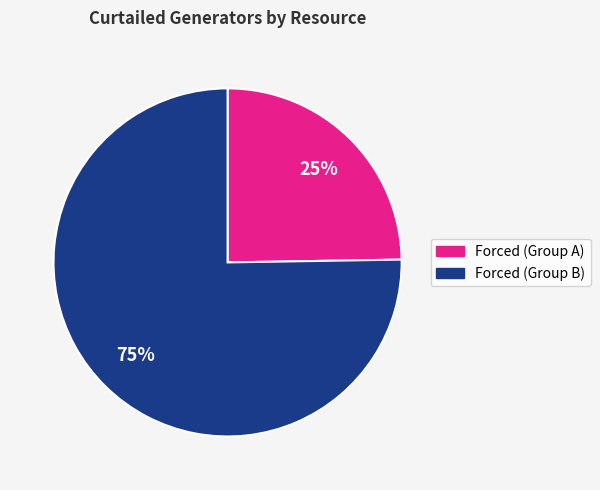

To the nearest percent, what is the average slice percentage?

50%